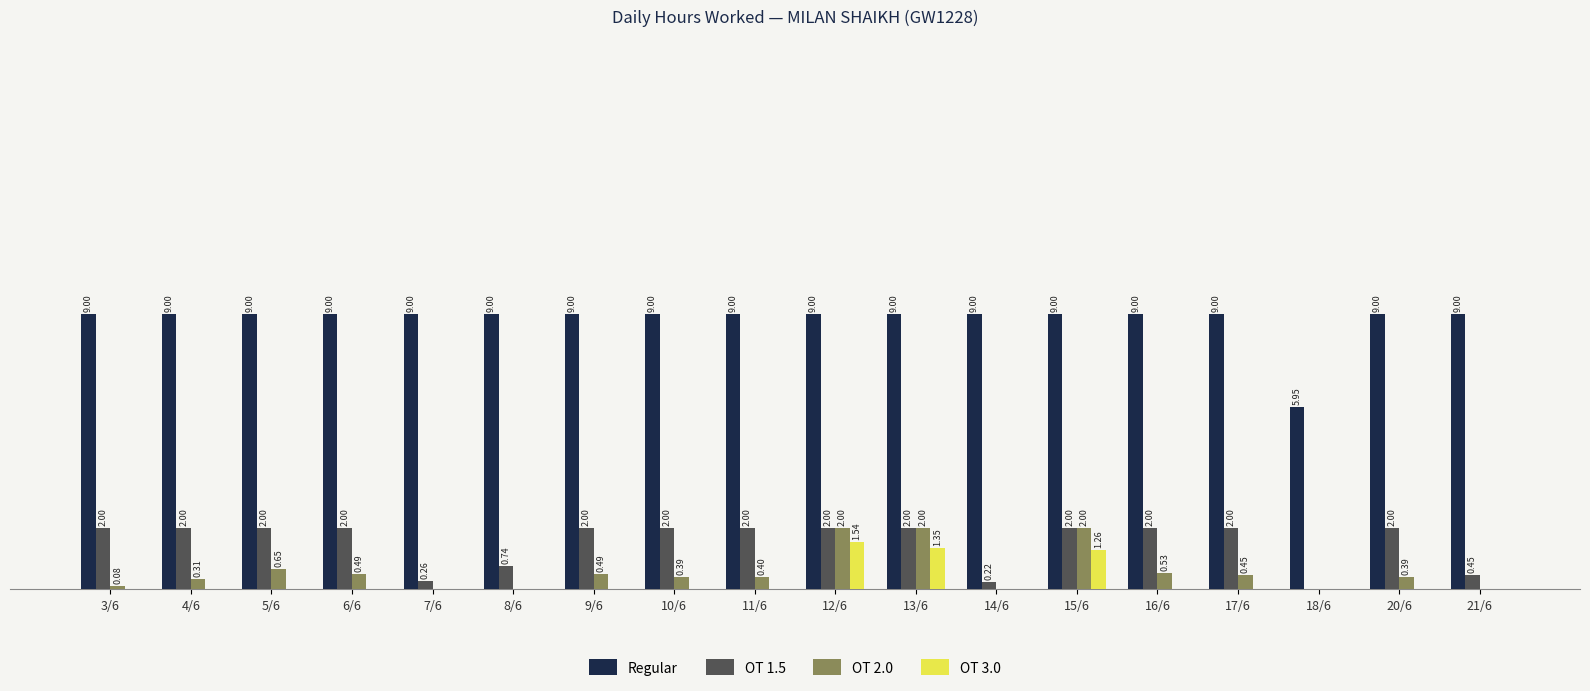

What are all the series names shown in the legend?

Regular, OT 1.5, OT 2.0, OT 3.0